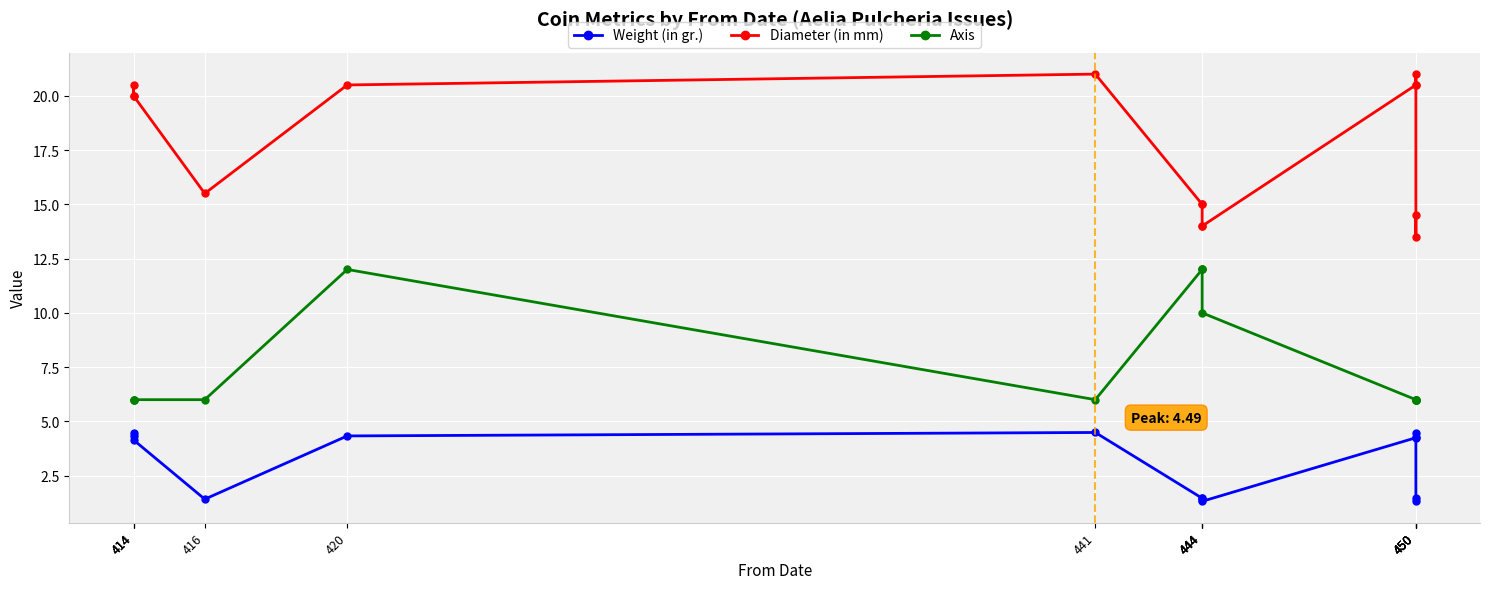

The value of Diameter (in mm) at 450 is 21.0. True or false?

True